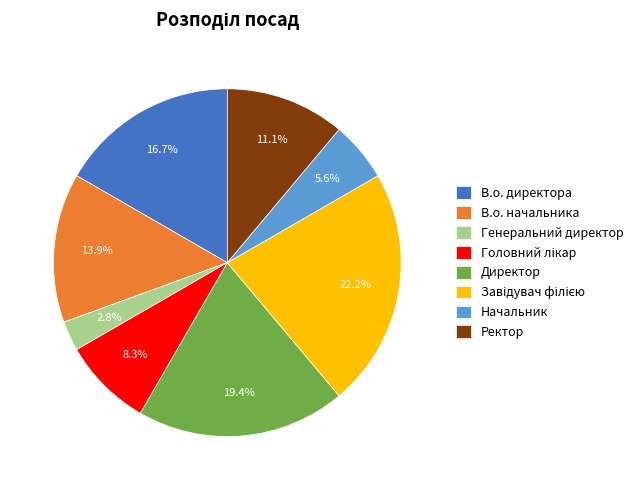

Do Директор and В.о. директора together represent more than half of the pie?

No